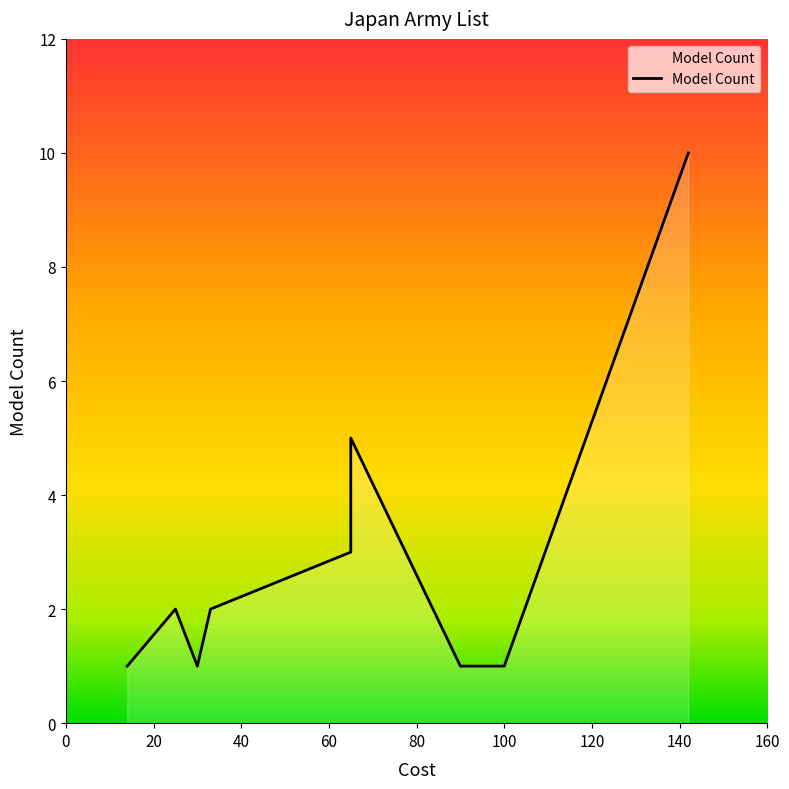

What is the change in value from 65 to 100?

-2